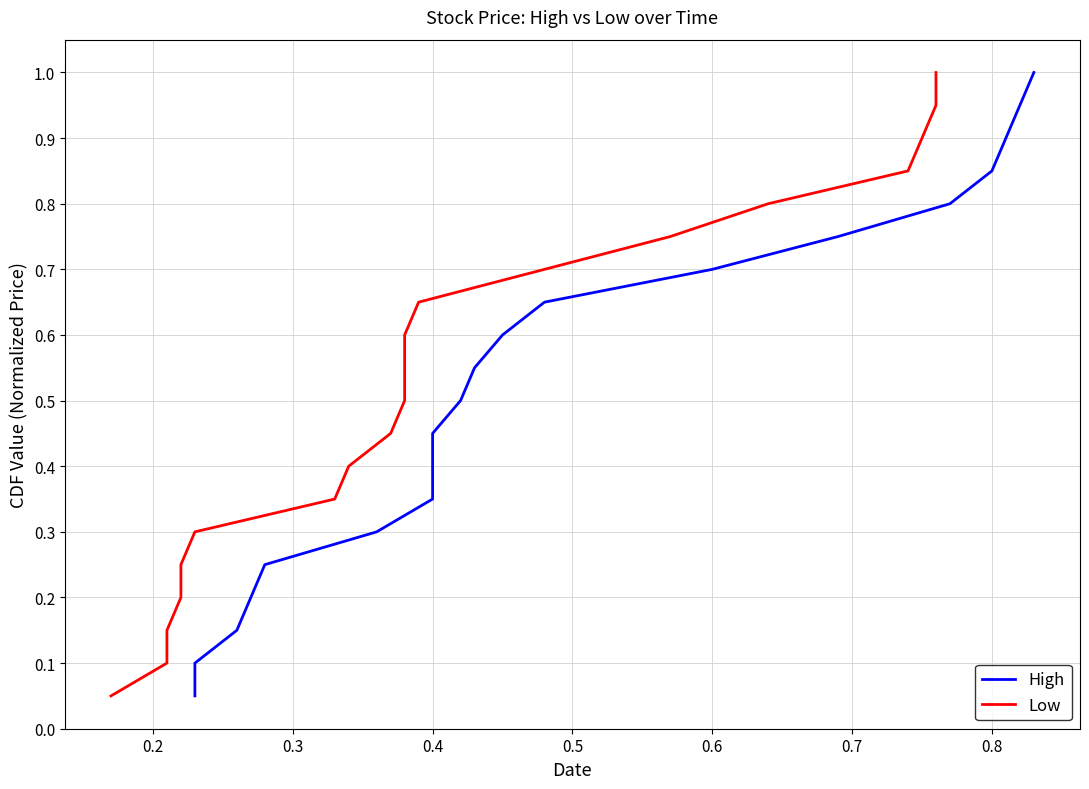

What is the maximum value shown in the chart?

1.0